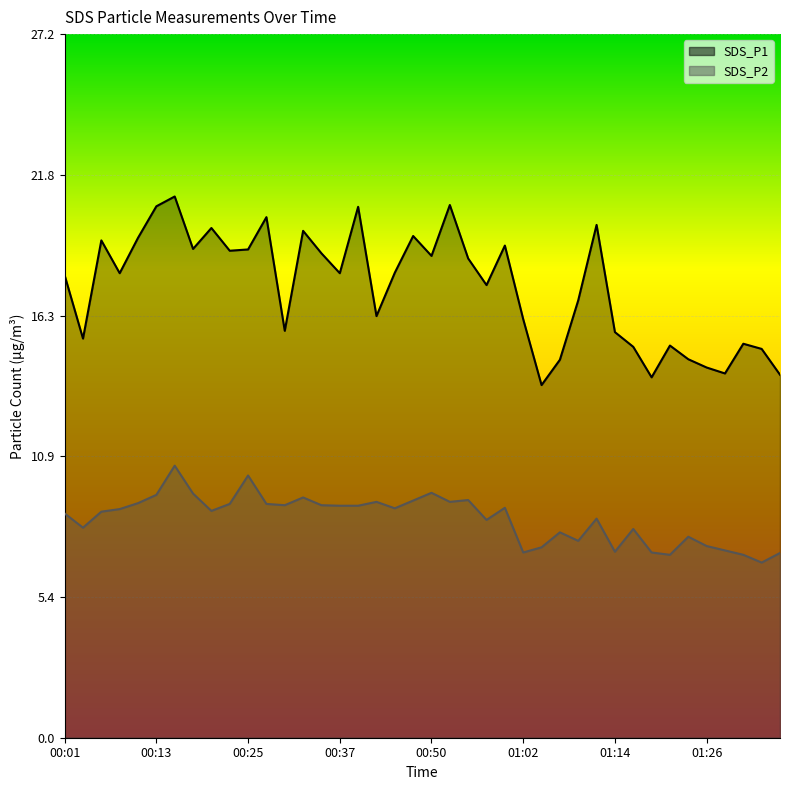

Does the chart display data point markers on the line(s)?

No